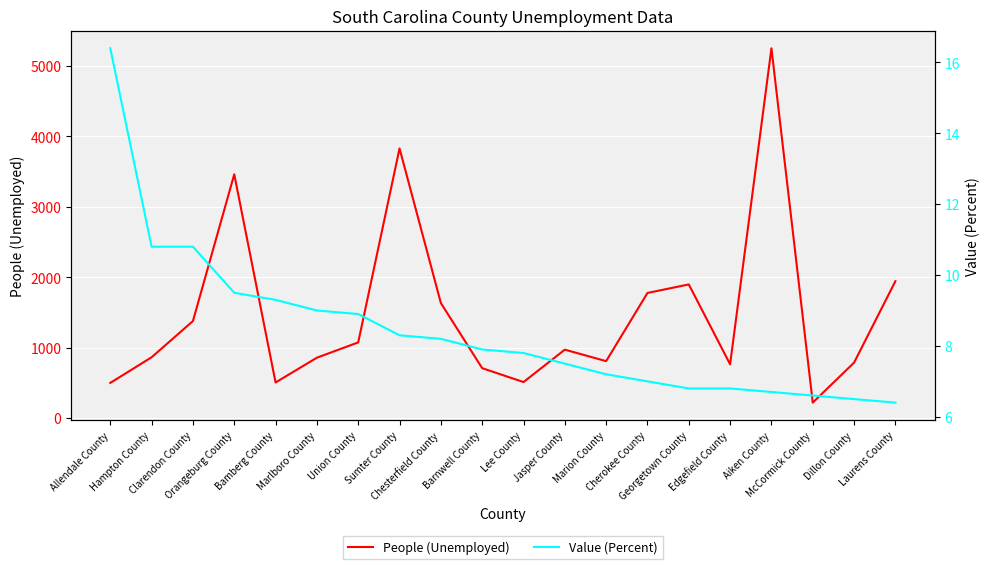

Which series has the largest range (max minus min)?

People (Unemployed)